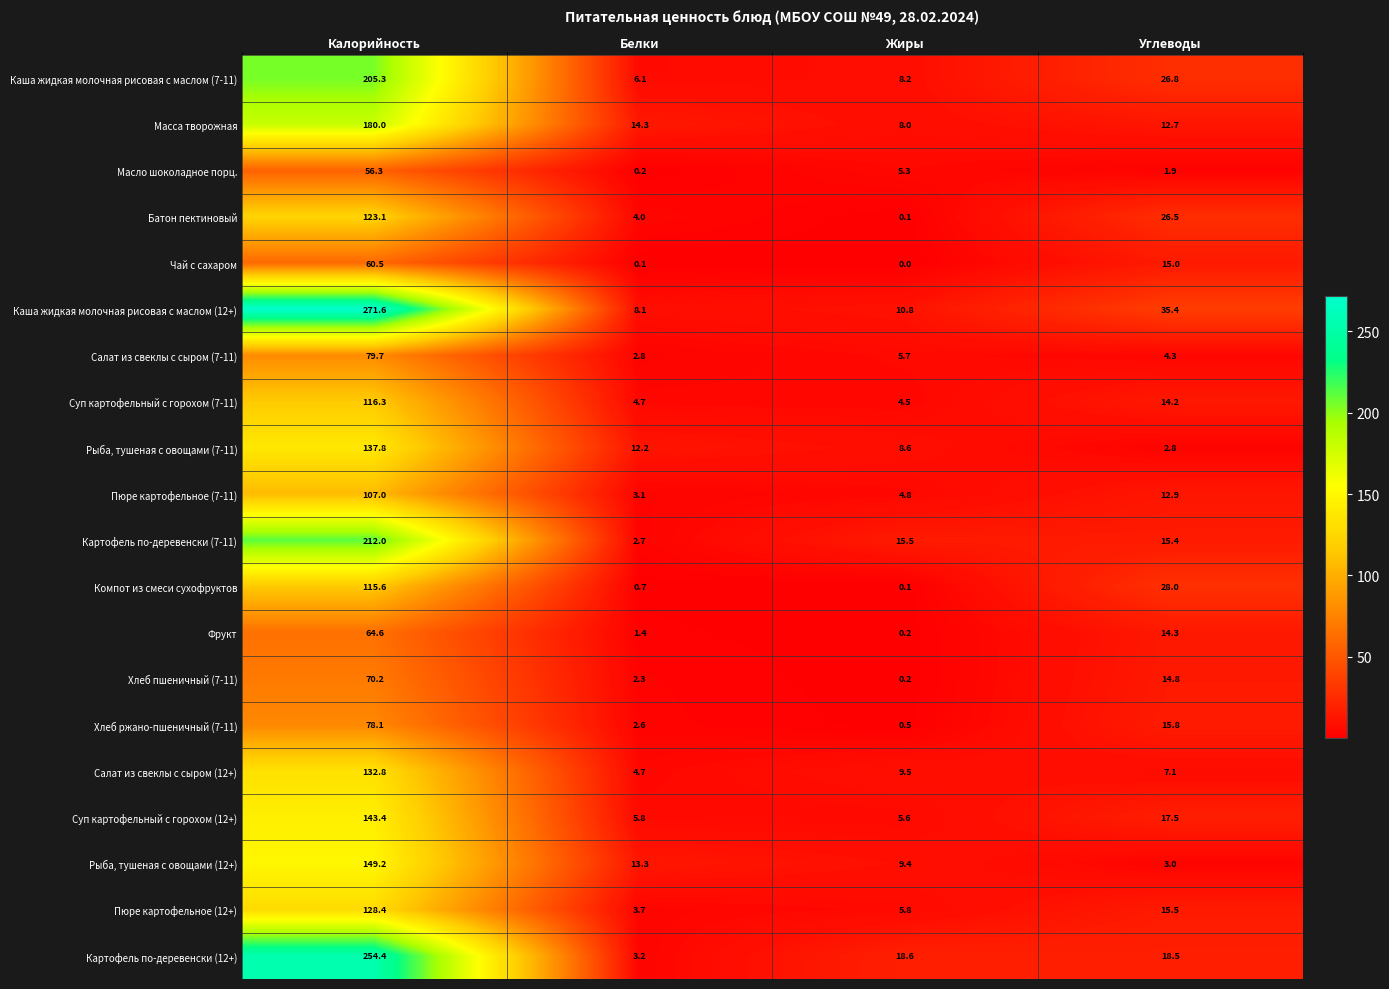

What is the greatest value displayed?

271.6